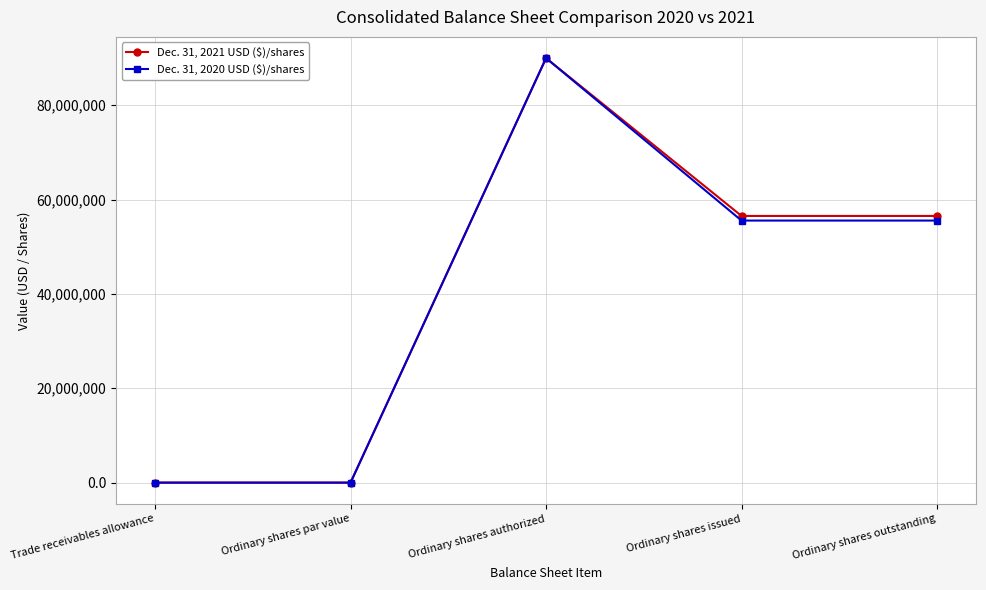

What is the value of the Dec. 31, 2021 USD ($)/shares point at the 5th from the left?

56539237.0